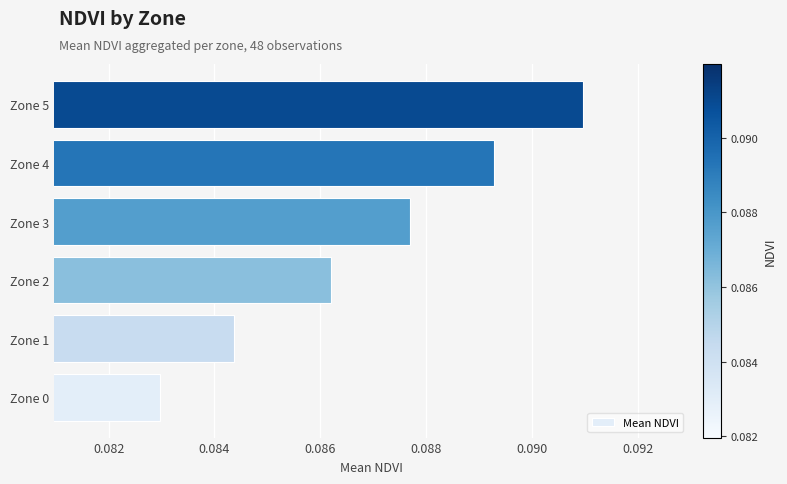

The chart shows a value of 0.0 at Zone 1. True or false?

False